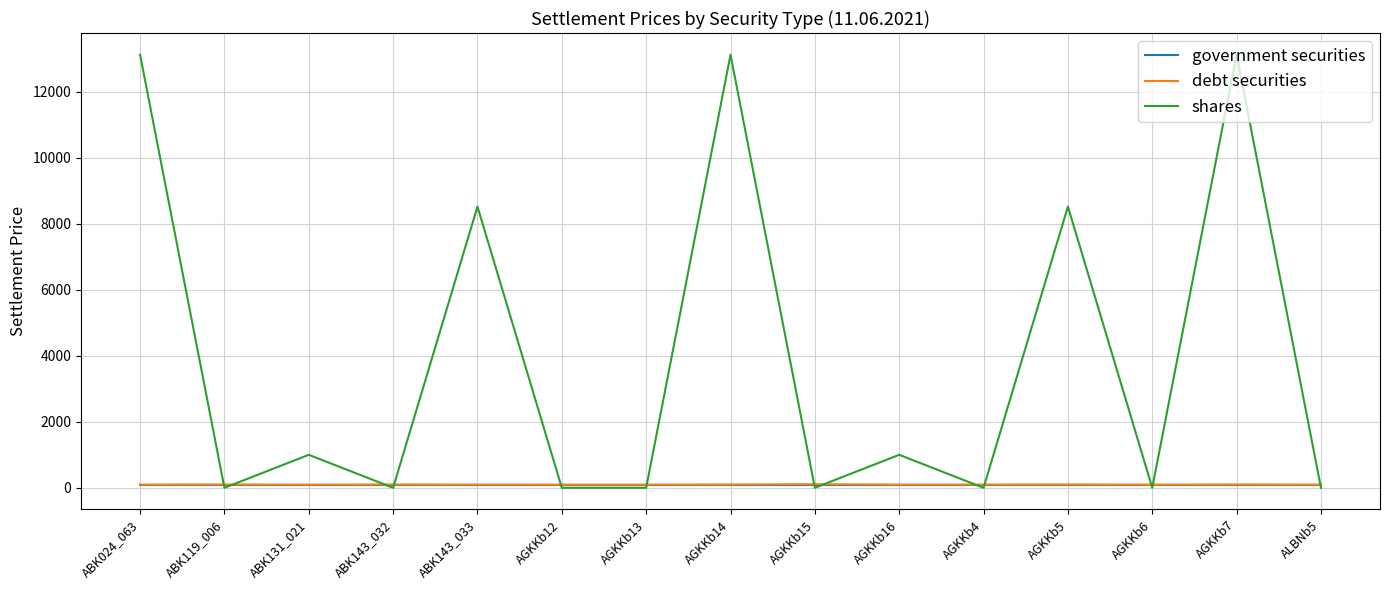

What position from the right is ABK119_006?

14